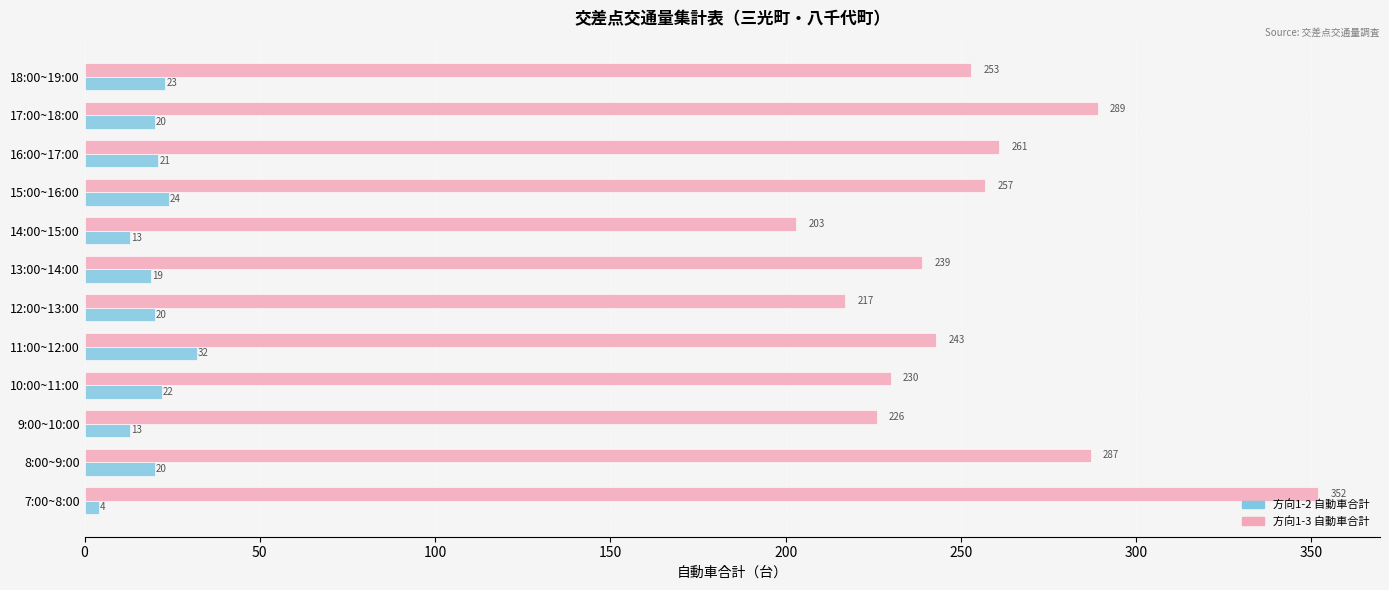

Which category has the lowest value across all series?

7:00~8:00